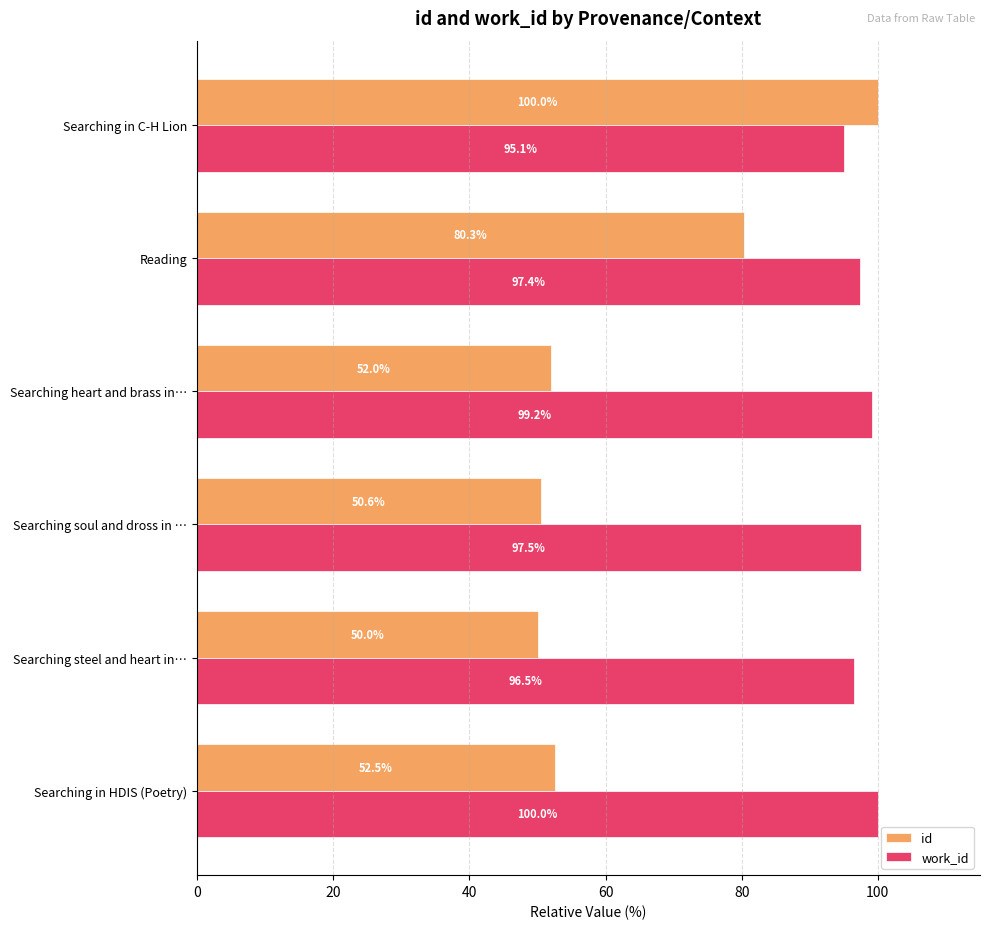

The value of work_id at Searching steel and heart in… is 96.5. True or false?

True